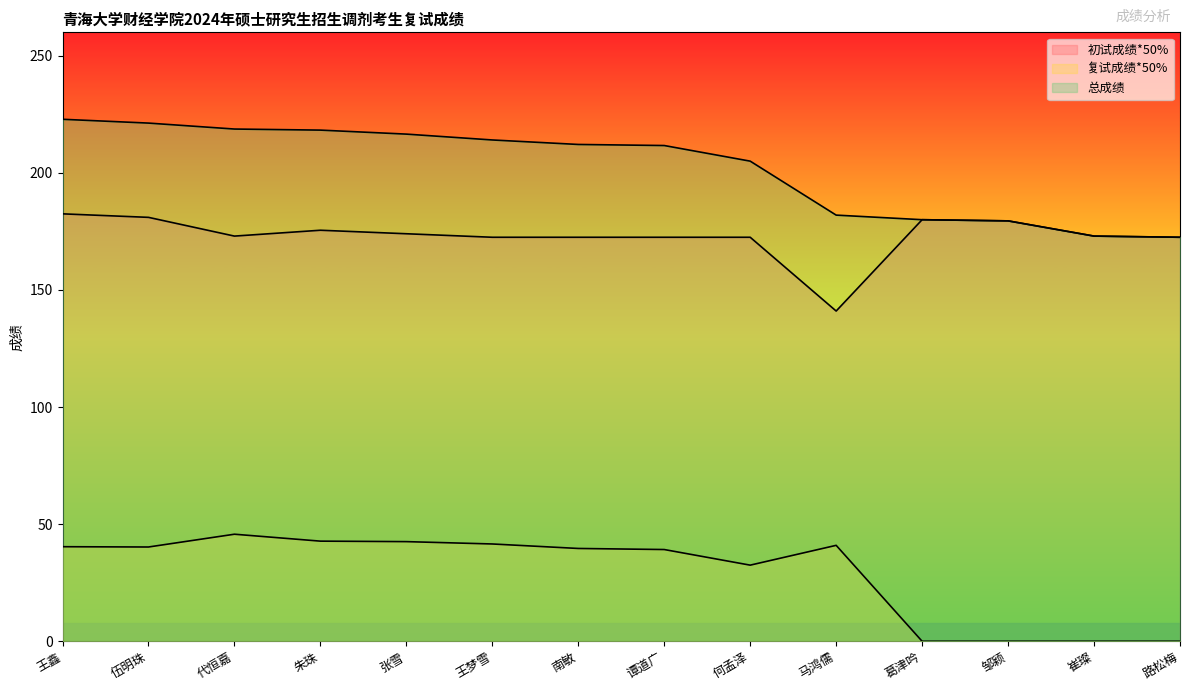

Is it true that 复试成绩*50% equals 40.4 at 王鑫?

True